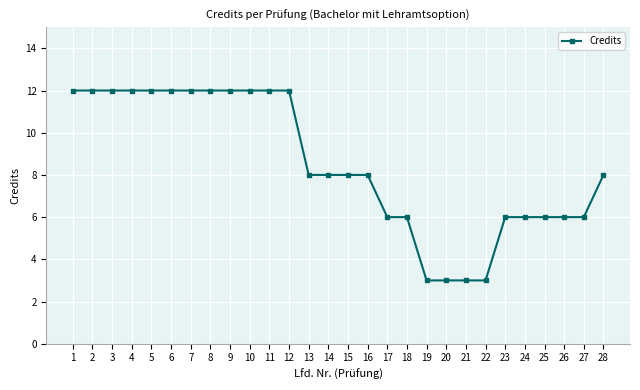

Which has a higher value, 19 or 12?

12